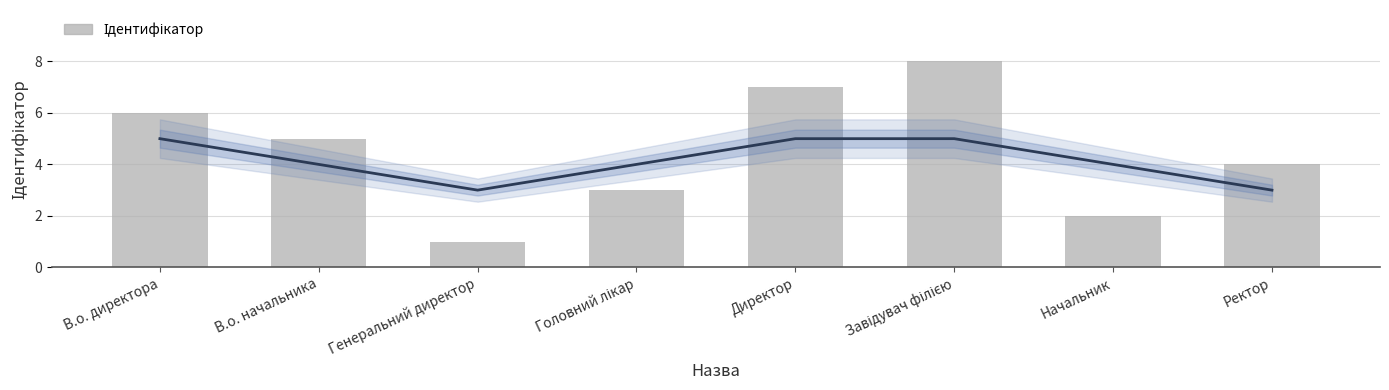

What position from the right is Головний лікар?

5